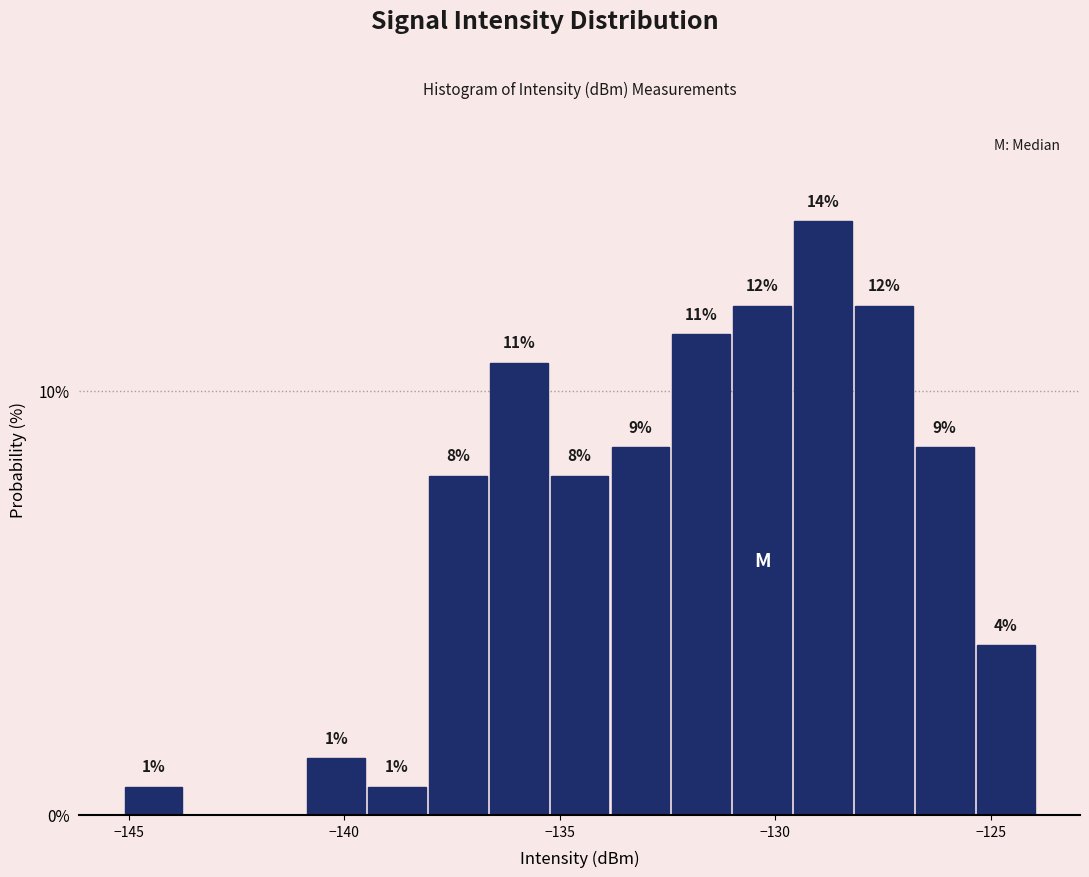

Around what value on the x-axis is the tallest bar? Give the approximate position of its centre, as read against the axis.

-129.0